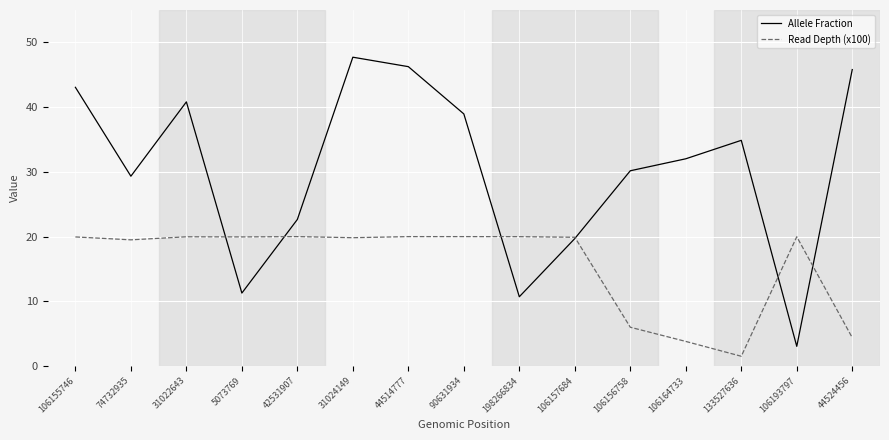

At which category is the sum across all series the highest?

31024149